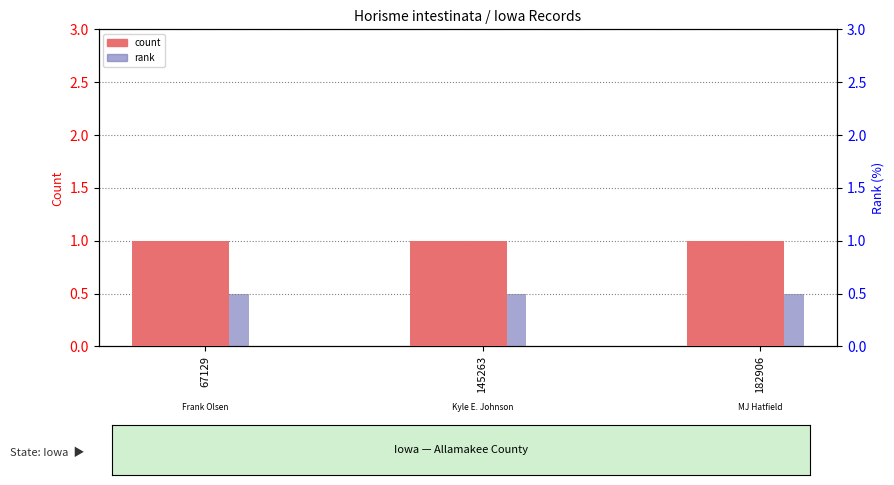

What is the maximum value for rank?

0.5